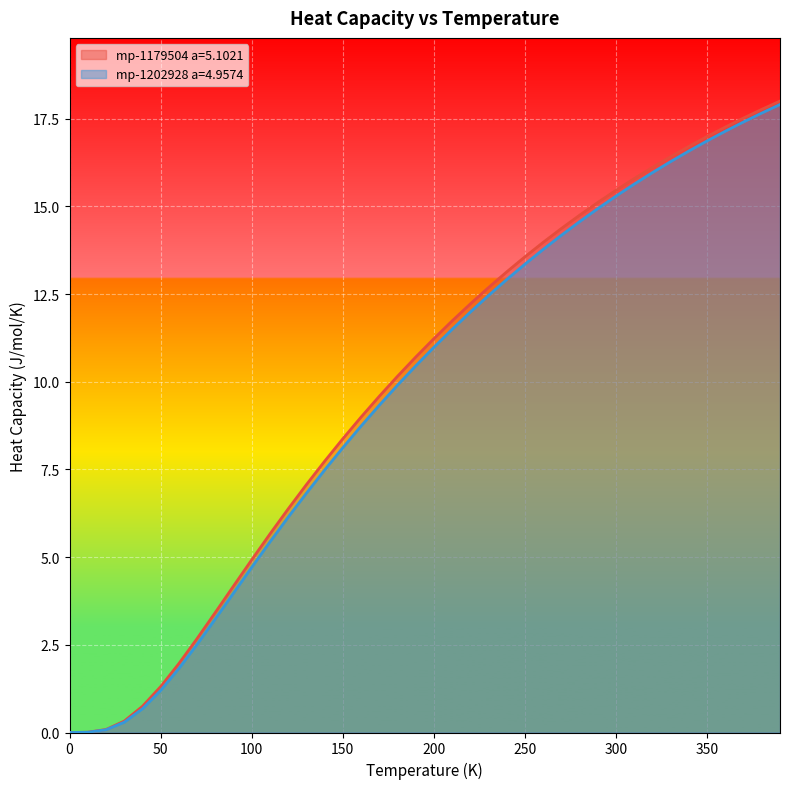

Which series changed the most between 0.0 and 30.0?

mp-1179504 a=5.1021